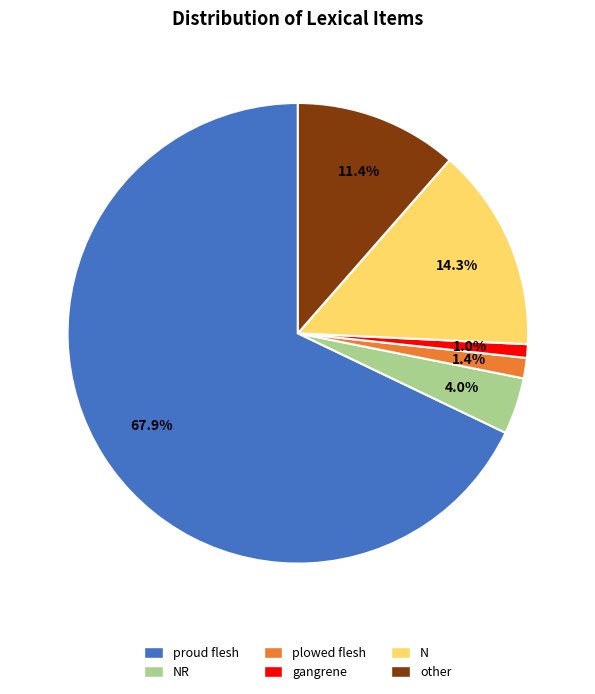

How many slices are in this pie chart?

6